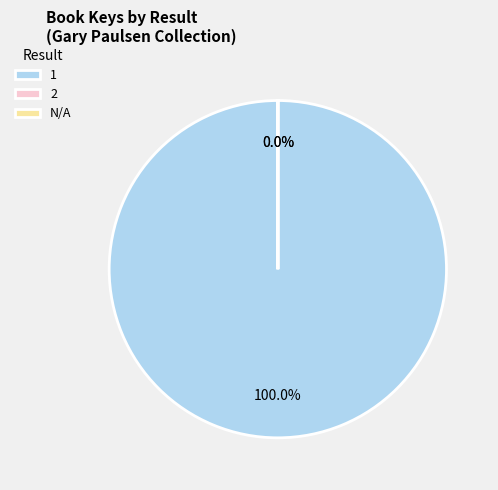

What is the total percentage of 1 and 2?

100.0%